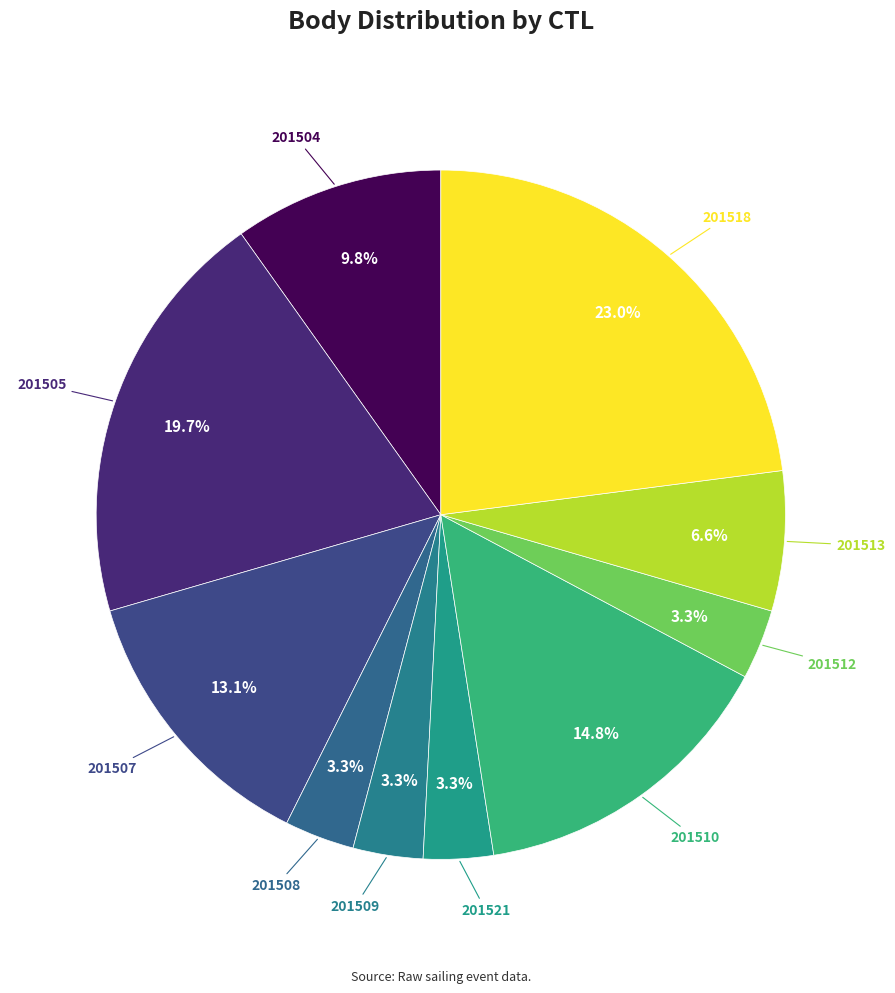

Which slice is the largest?

201518